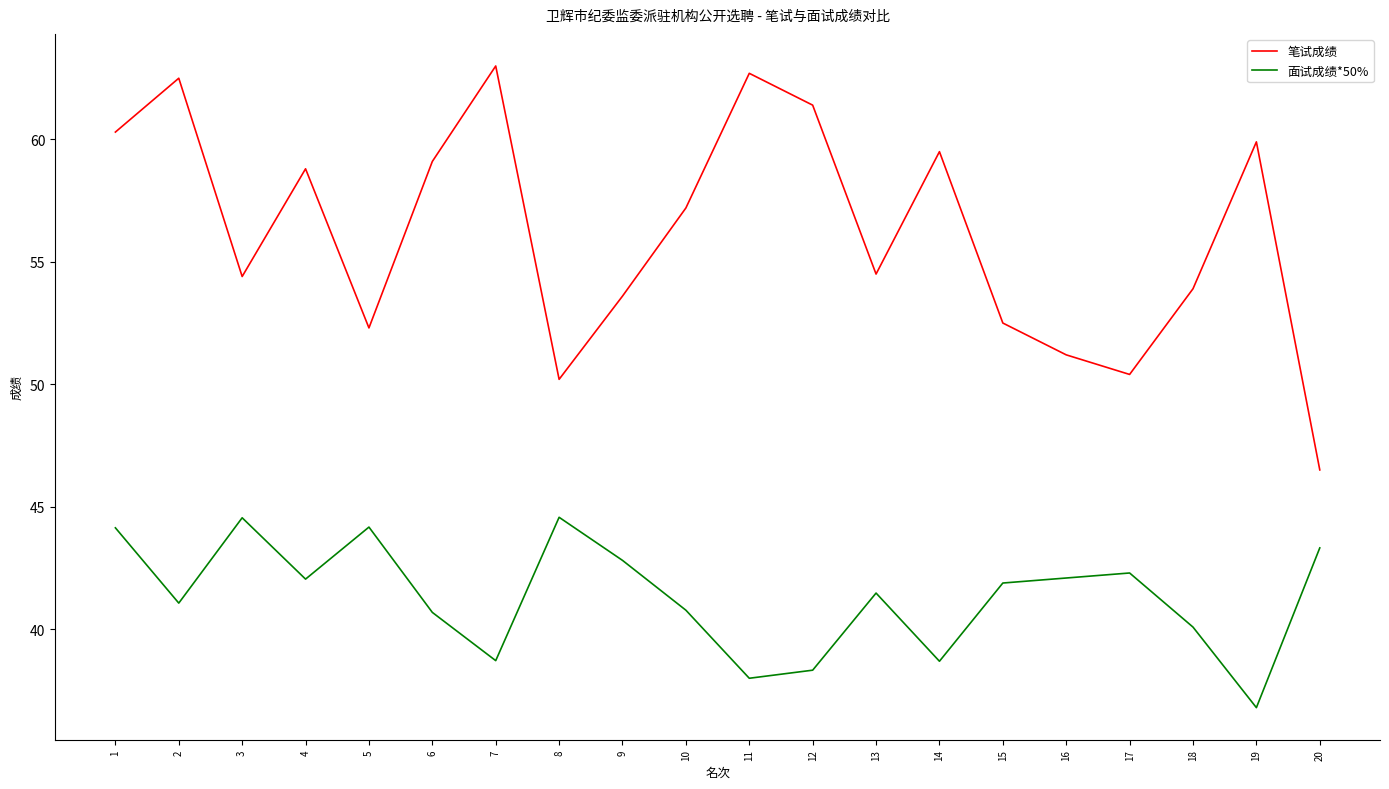

What is the maximum value for 笔试成绩?

63.0